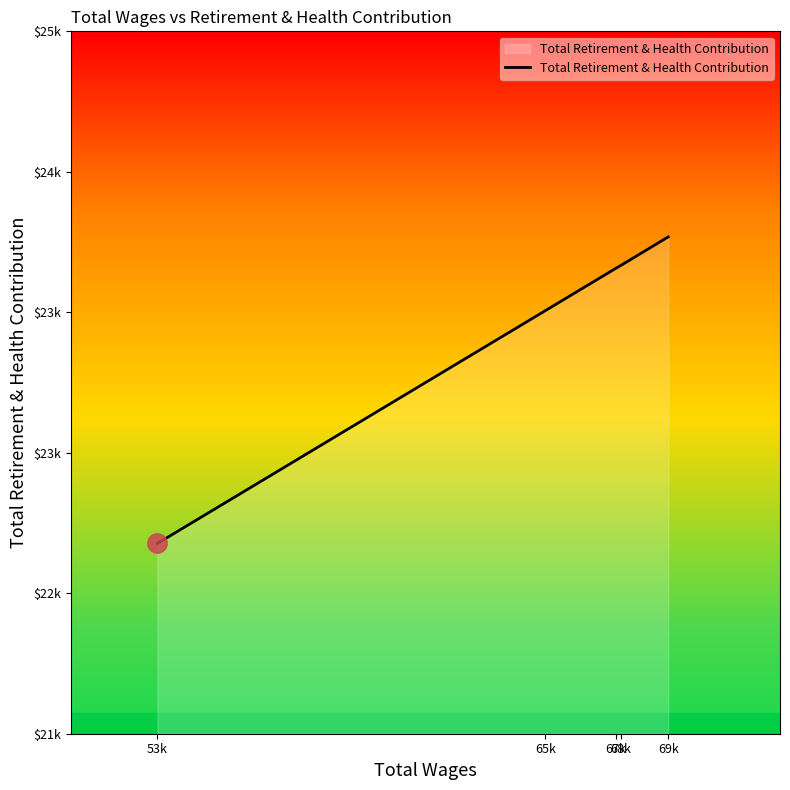

Is this an area chart (filled region under the line)?

Yes